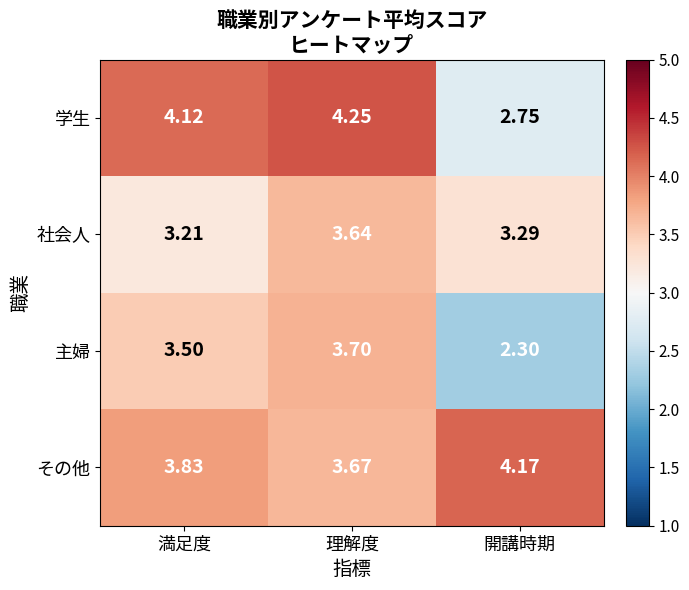

Where is その他 nearest to the value 3?

理解度